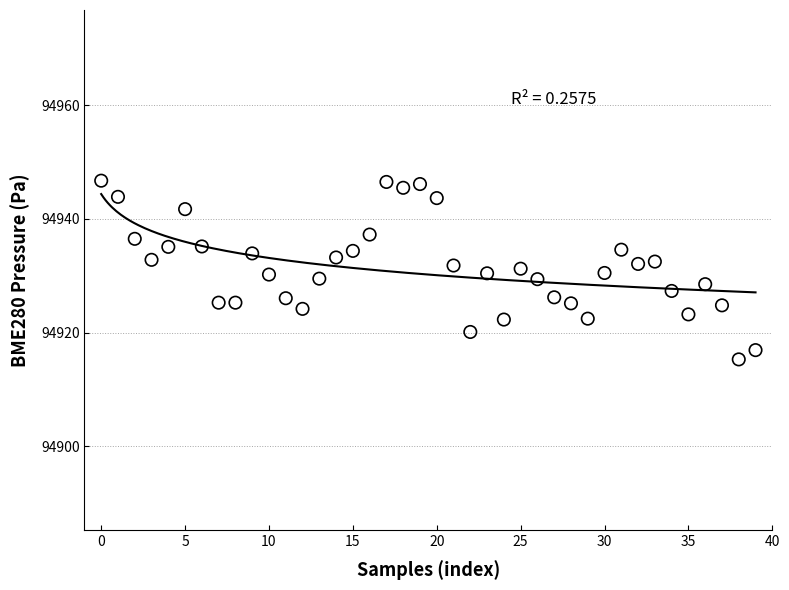

What is the range of Y values (max minus min)?

31.4